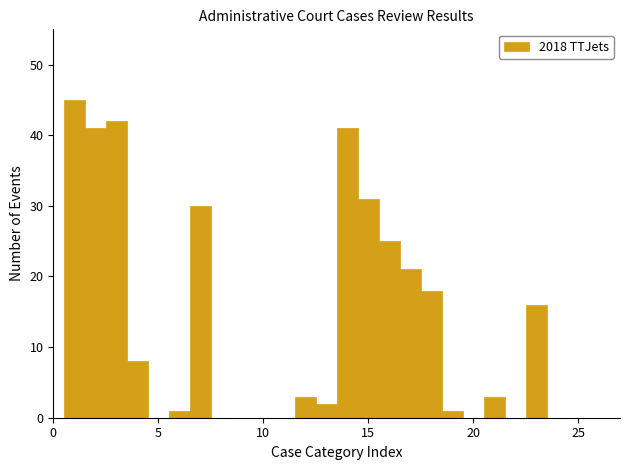

Read against the x-axis, roughly where is the centre of the tallest bar?

1.0